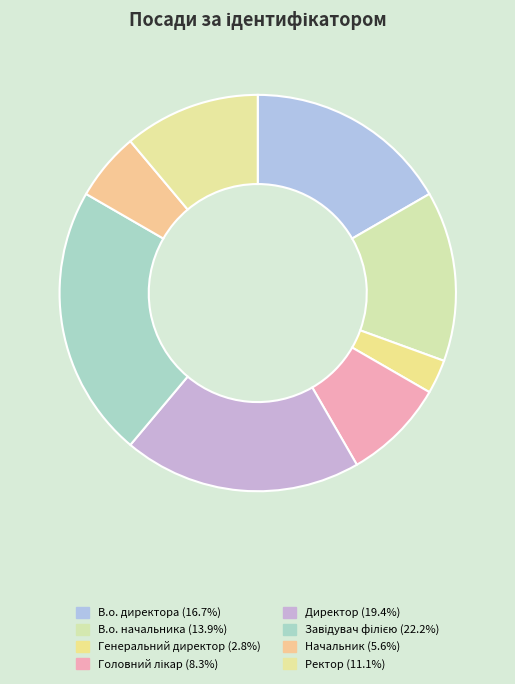

Count the number of slices in the pie.

8